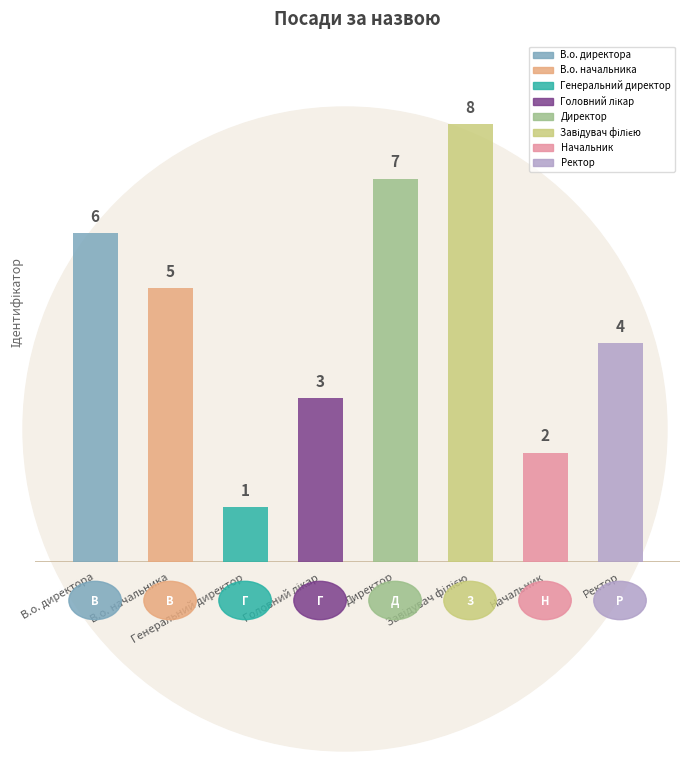

What position from the right is В.о. директора?

8